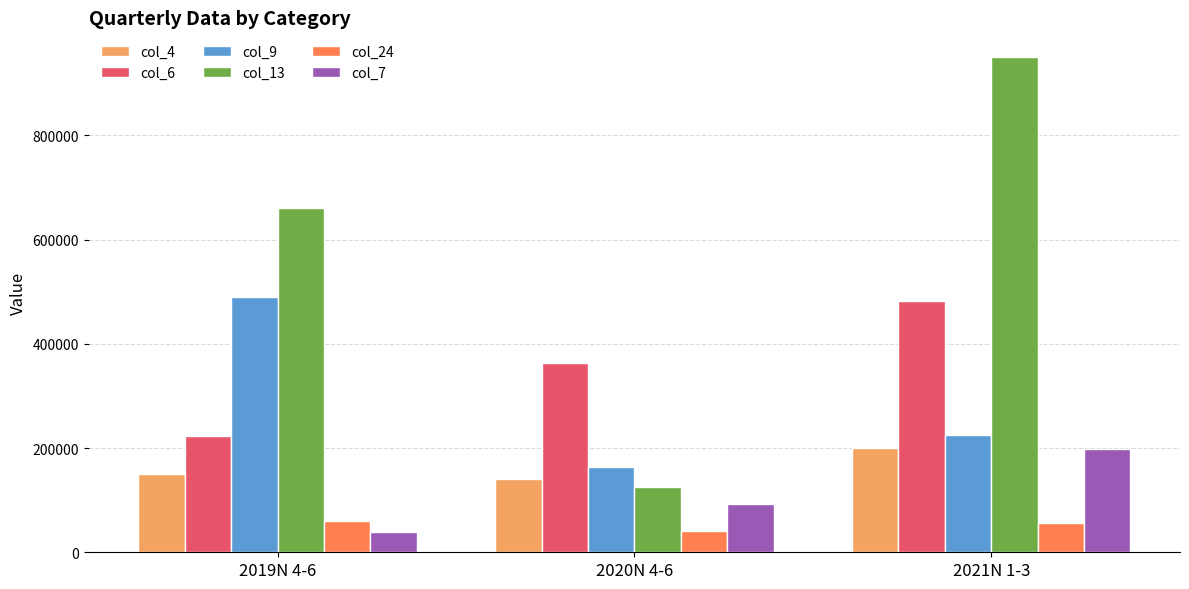

What is the difference between the maximum and minimum values in the col_24 series?

19516